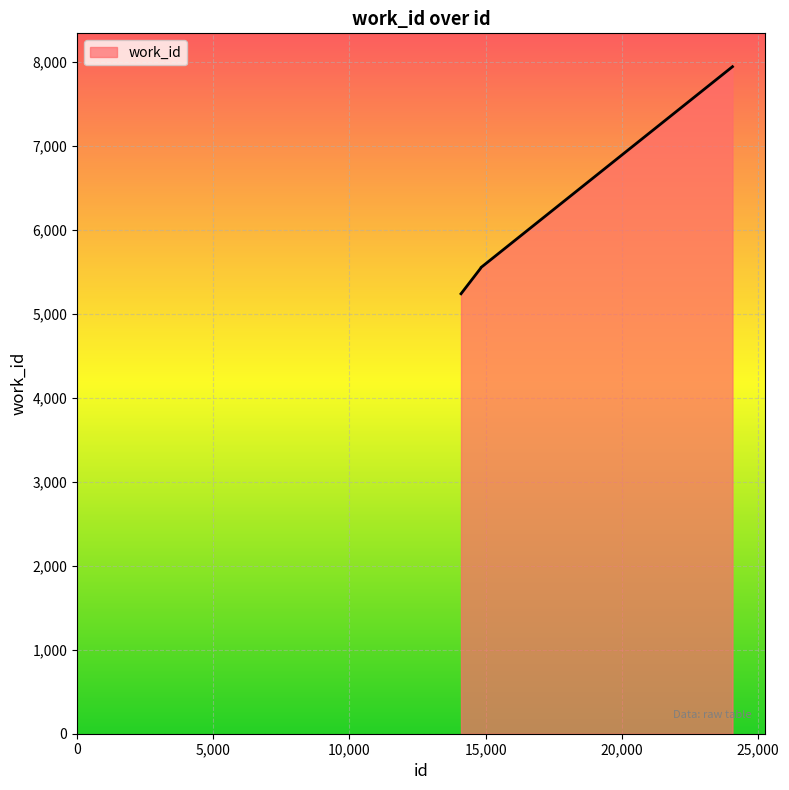

What is the greatest value displayed?

7940